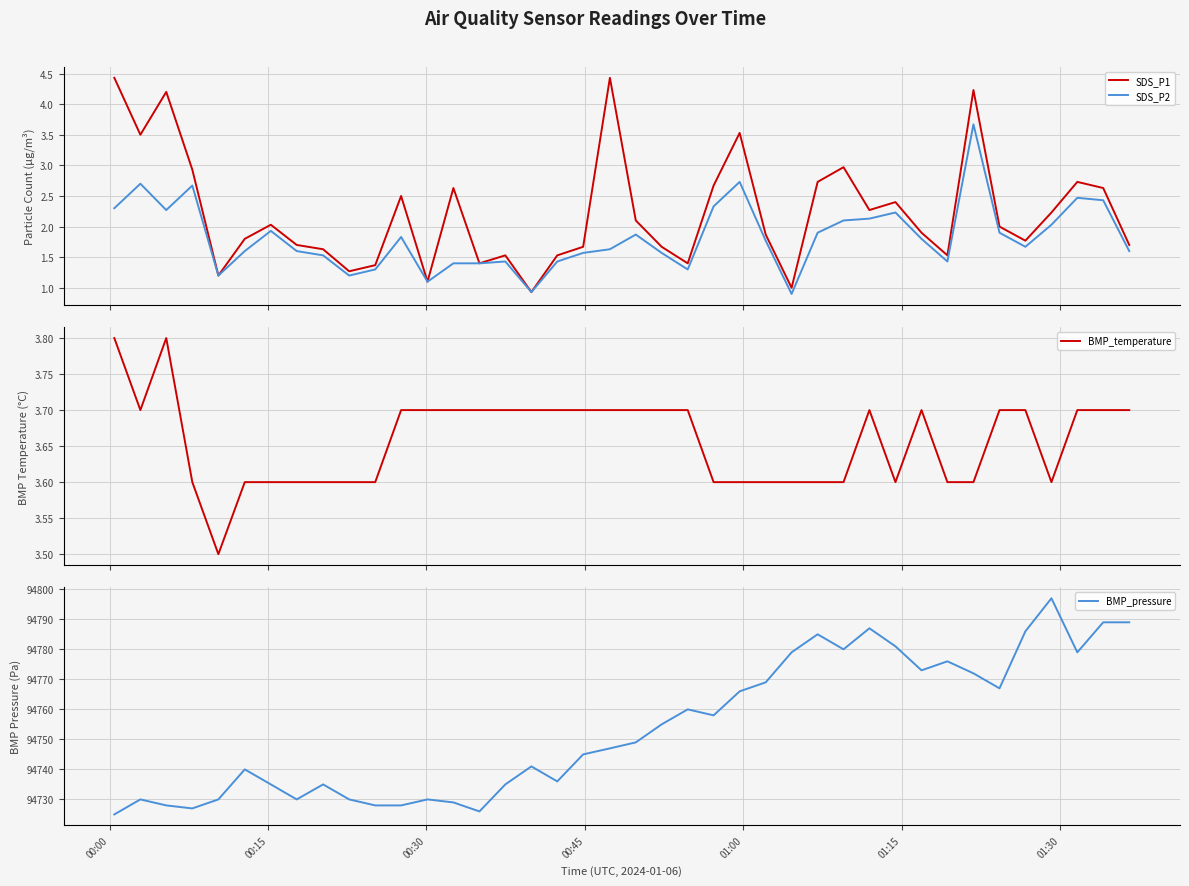

What is the greatest value displayed?

94797.0